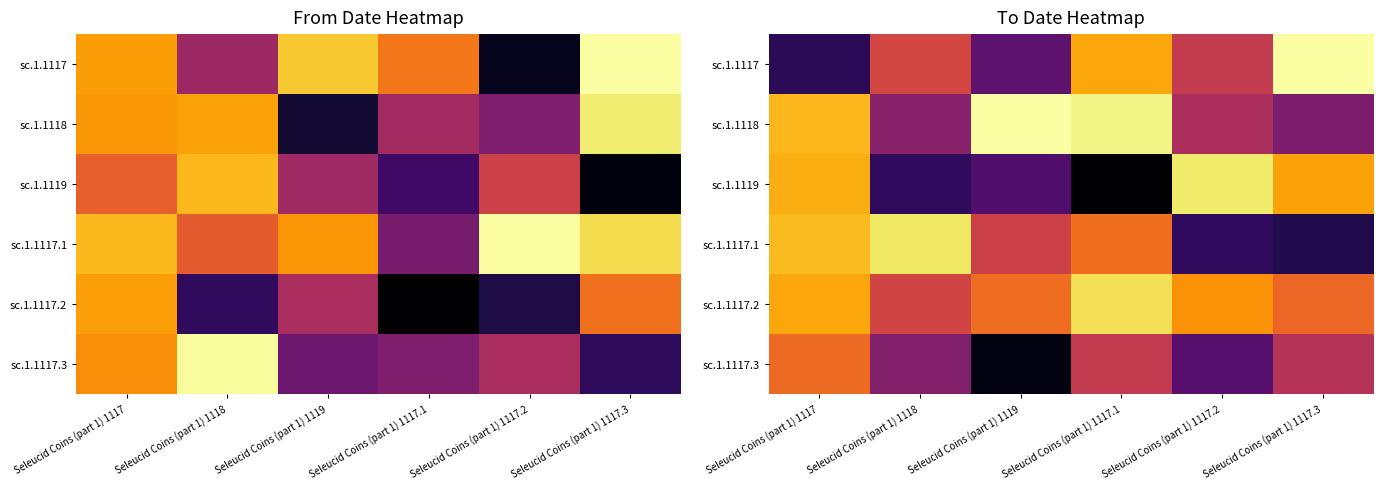

What is the spread (max minus min) of values at Seleucid Coins (part 1) 1119?

1.6